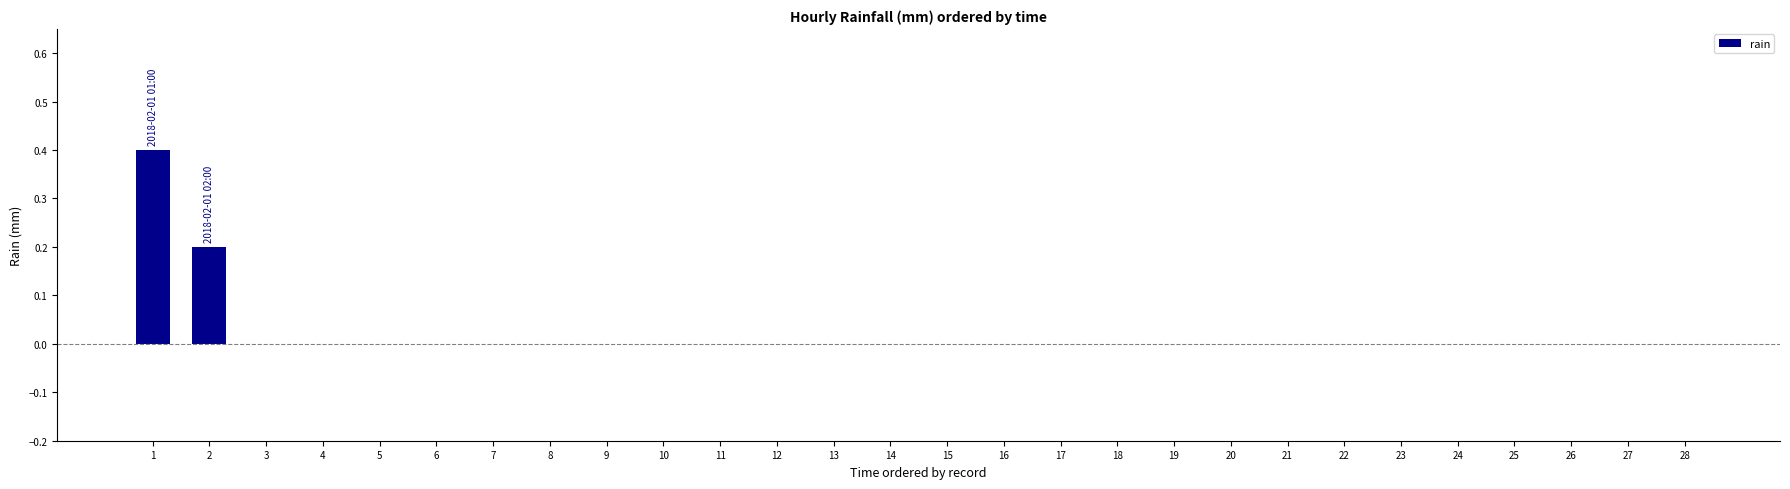

Count the values in the range 0 to 1.

28